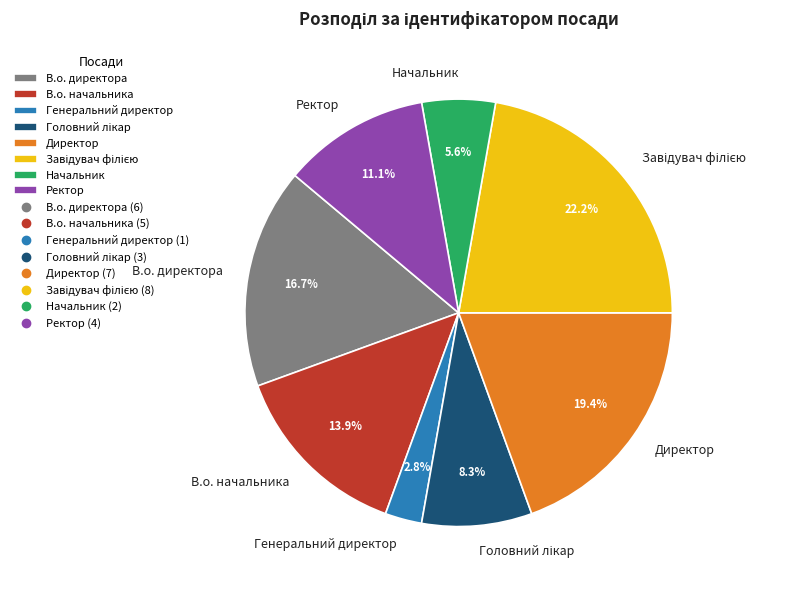

Which slice is the smallest?

Генеральний директор